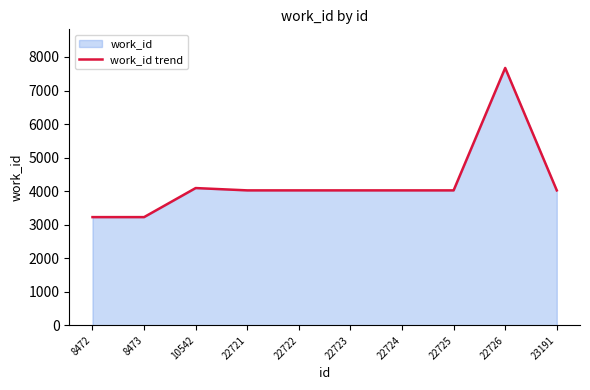

Which has a higher value, 23191 or 22725?

23191